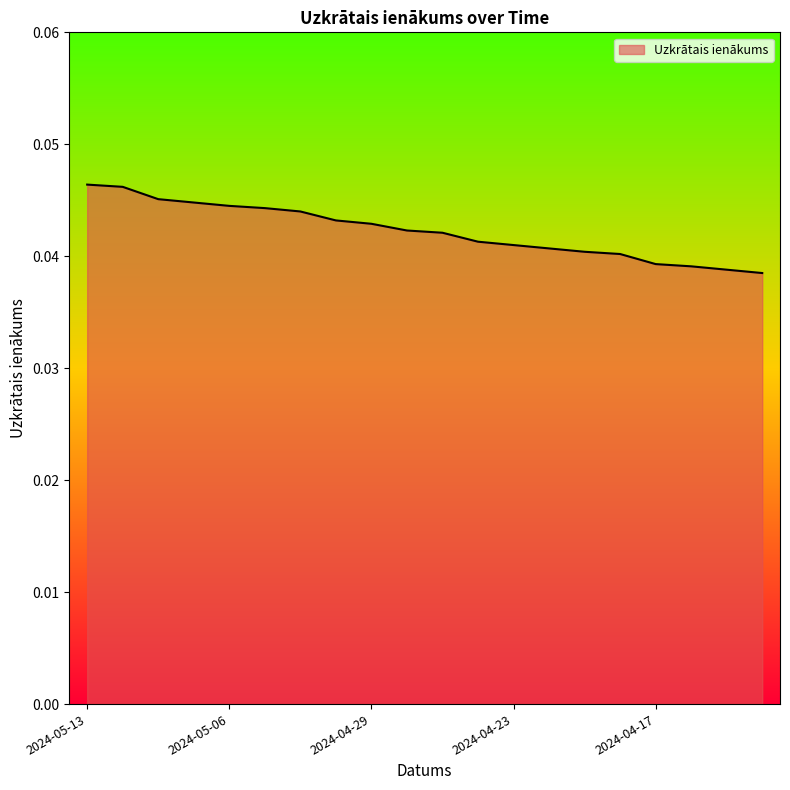

Does the chart have visible grid lines?

No